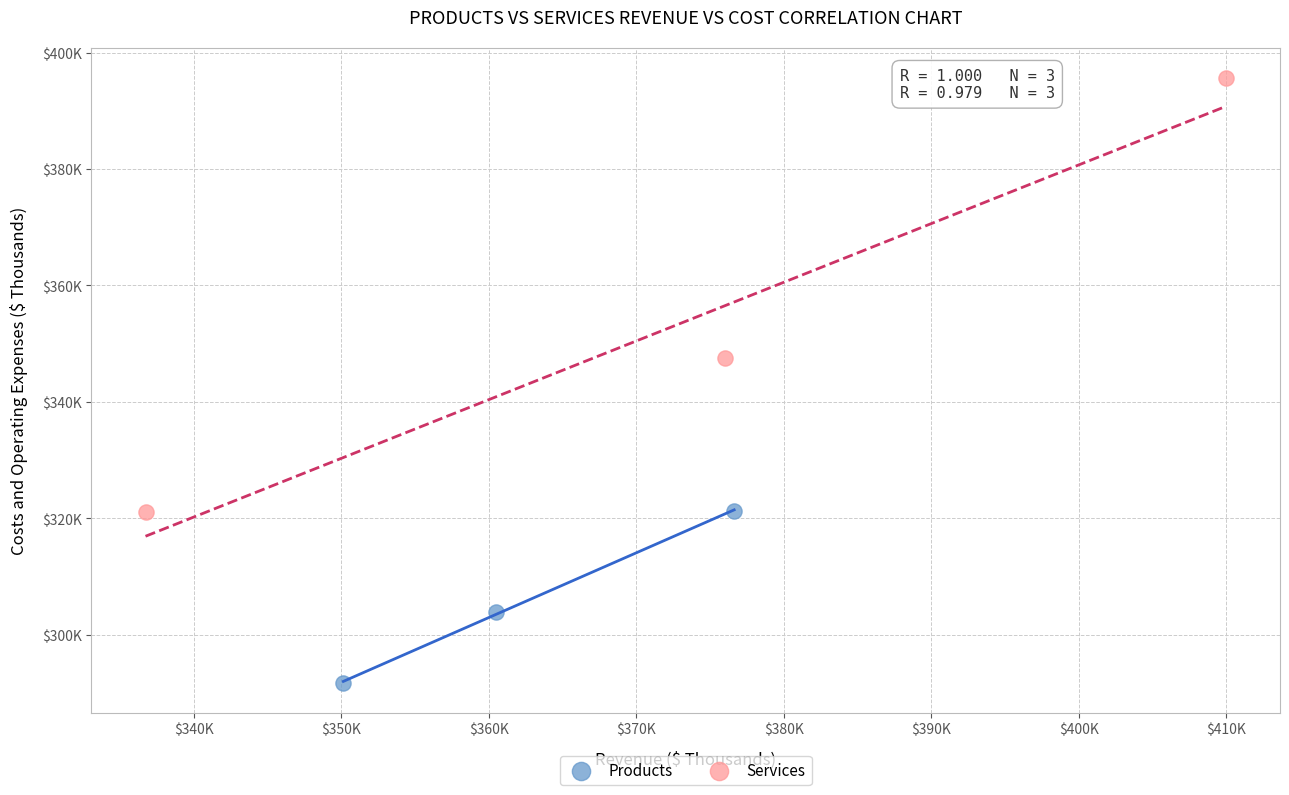

Which series contains the lowest Y value?

Products